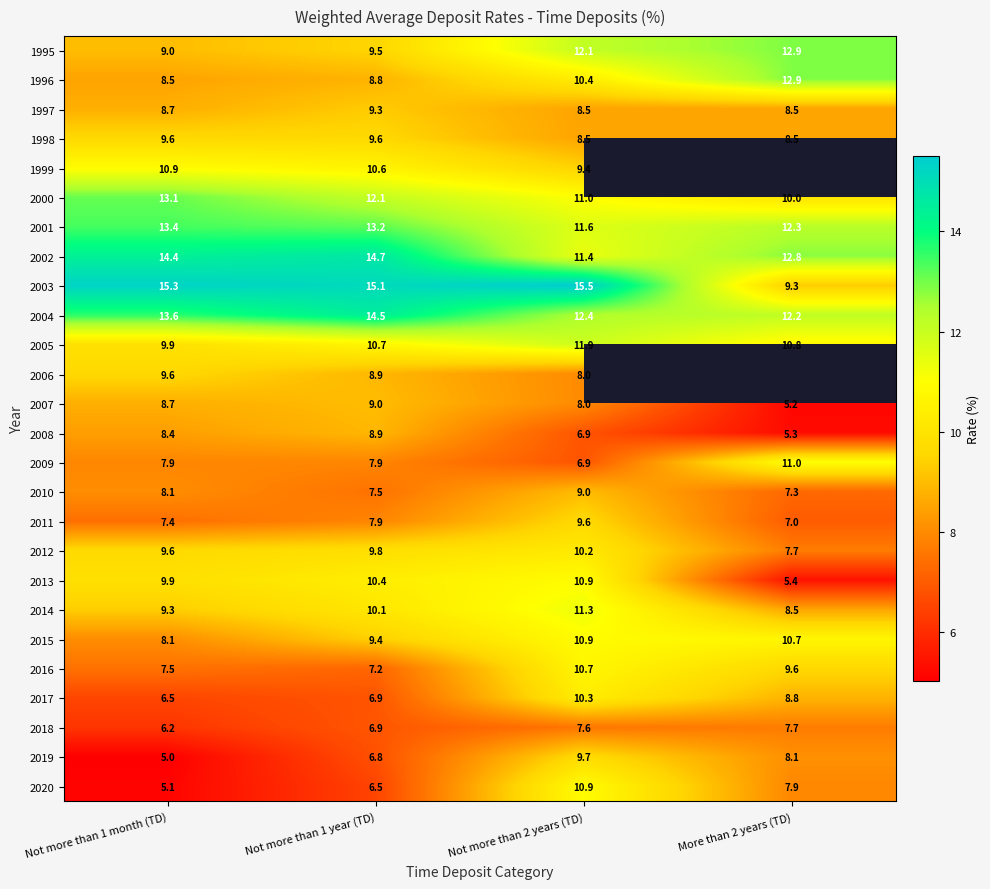

Is it true that 2013 equals 10.4 at Not more than 1 year (TD)?

True